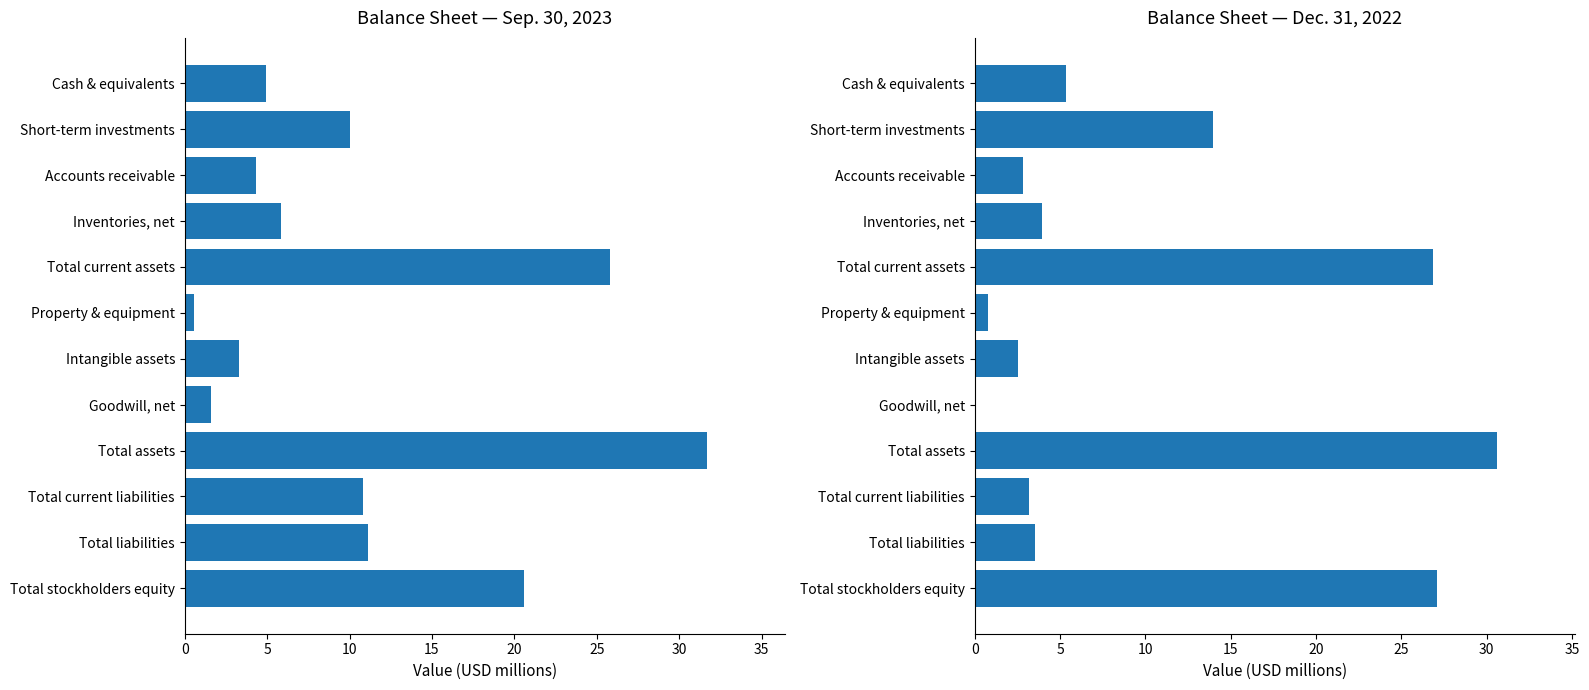

Which series has the largest total across all categories?

Sep. 30, 2023